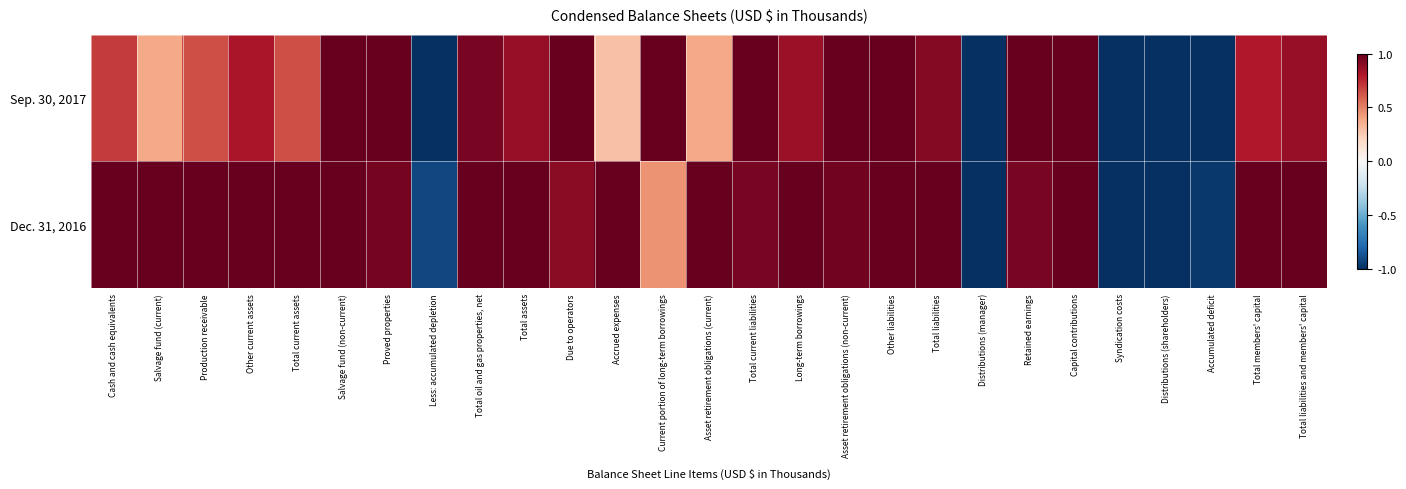

How many distinct data groups are displayed?

2